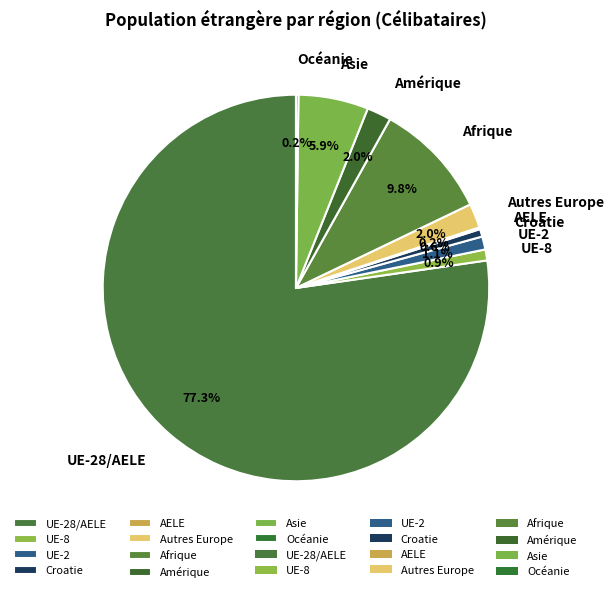

To the nearest percent, what is the difference between the largest and smallest slice percentages?

77%